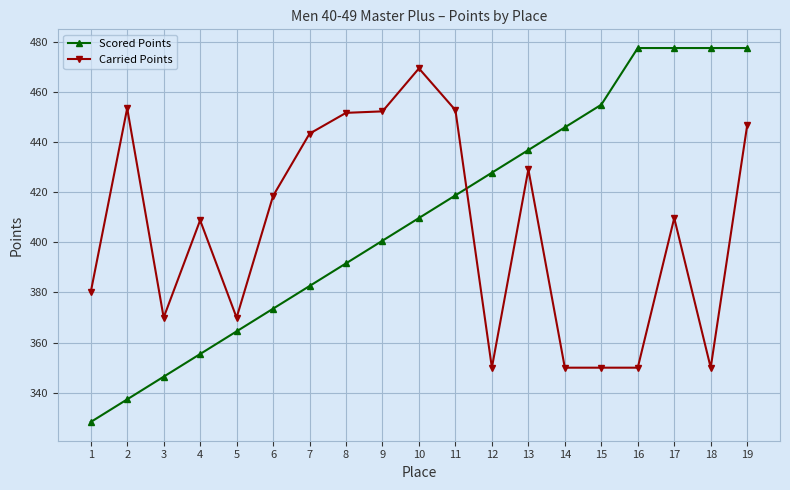

Is it true that Scored Points equals 697.1 at 10?

False